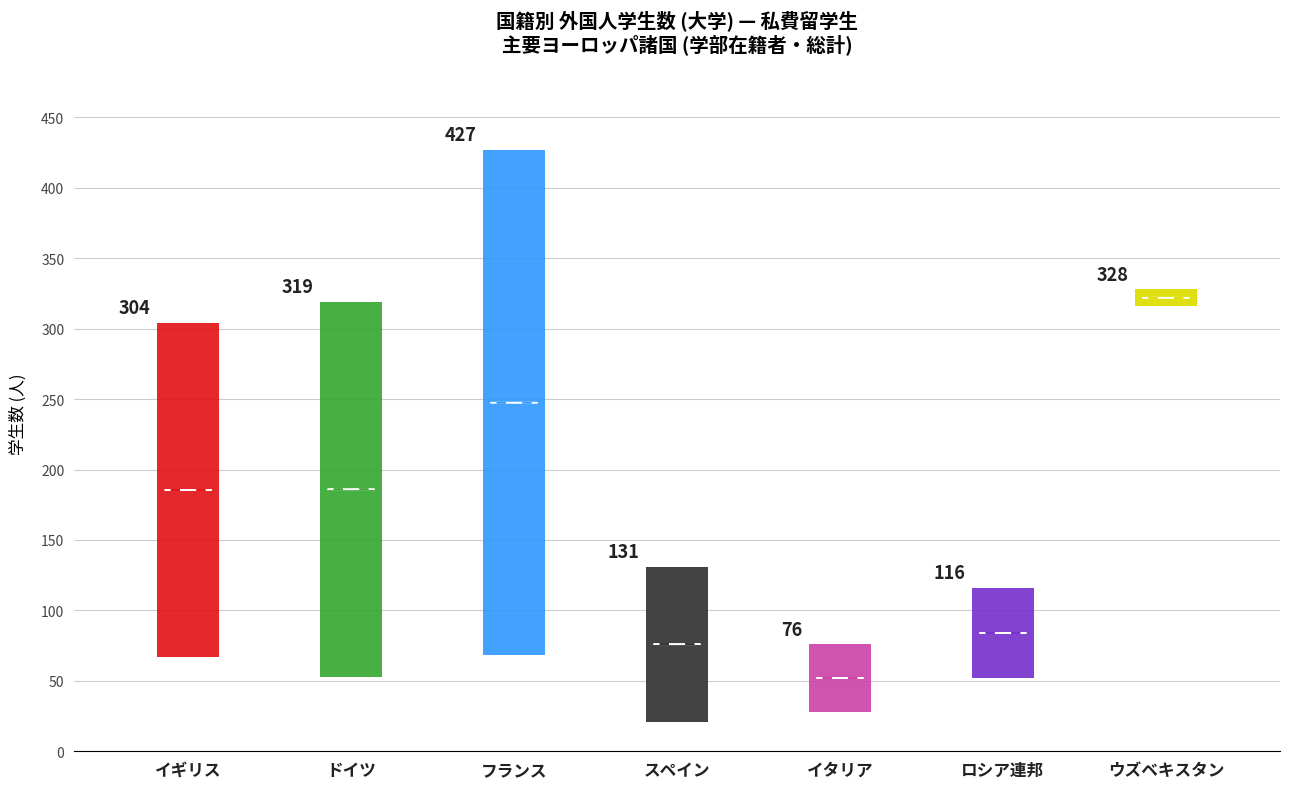

How many categories are shown in the chart?

7